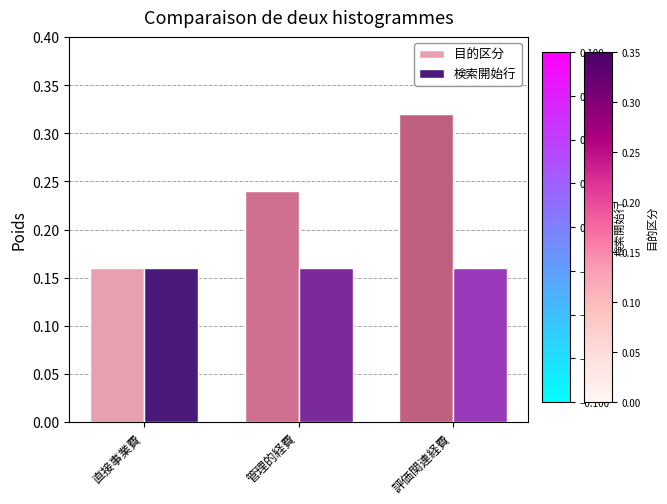

Rank the series by their average value, from lowest to highest.

検索開始行, 目的区分